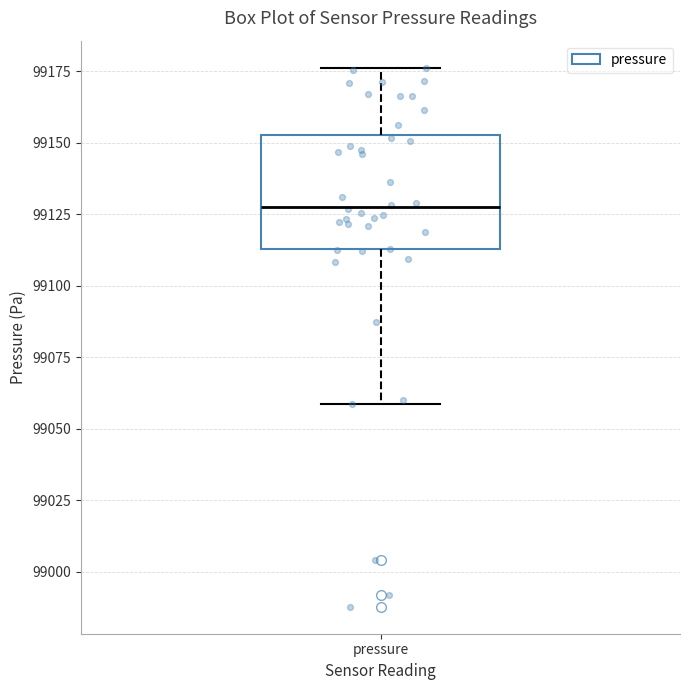

Transcribe this box plot: give where the median line is, the range the box spans, and where the two whiskers end, as read against the y-axis. The values are not printed on the chart, so give them approximately, as read against the axis.

median 99130, box 99115 to 99155, whiskers 99060 to 99175